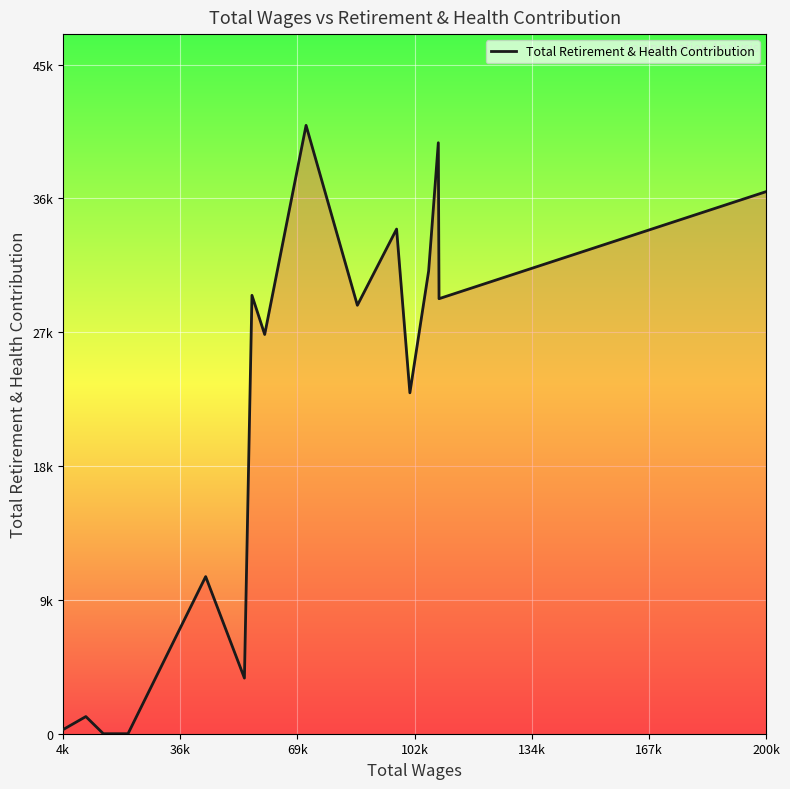

Is this an area chart (filled region under the line)?

Yes